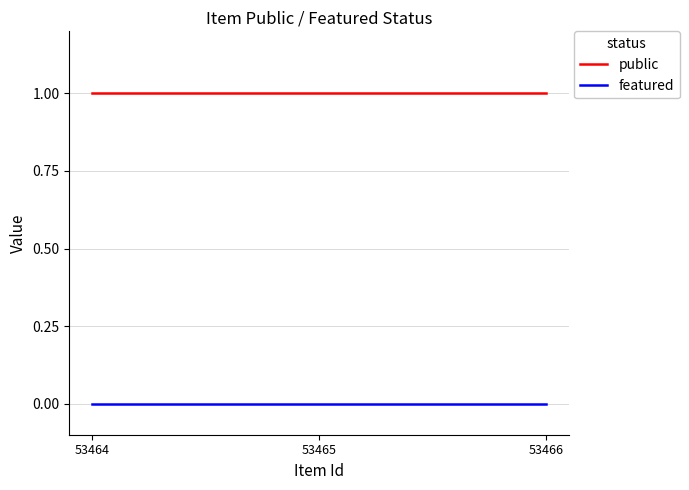

List the series in order of their peak value, lowest first.

featured, public